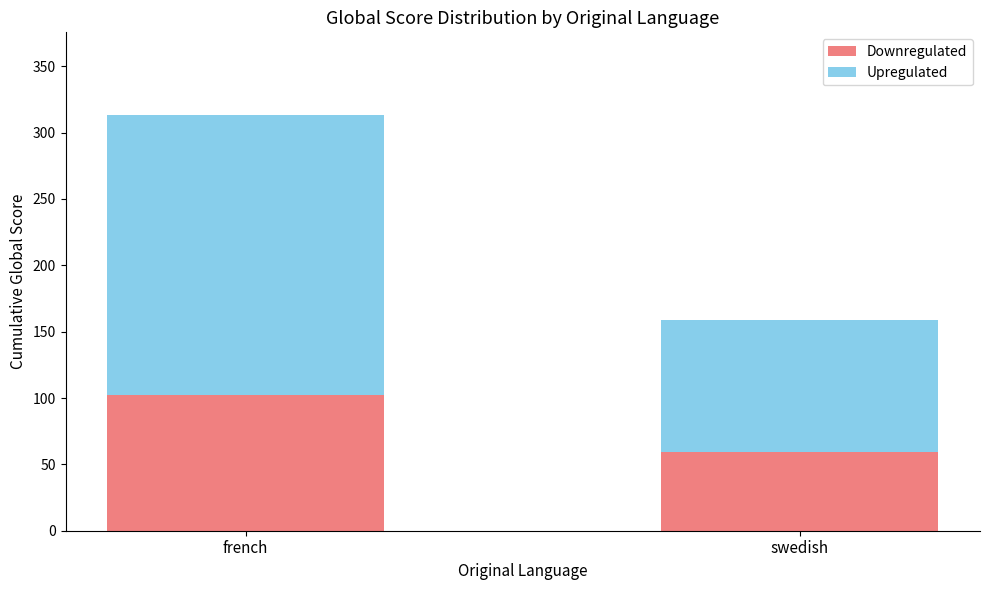

At which category is the sum across all series the highest?

french